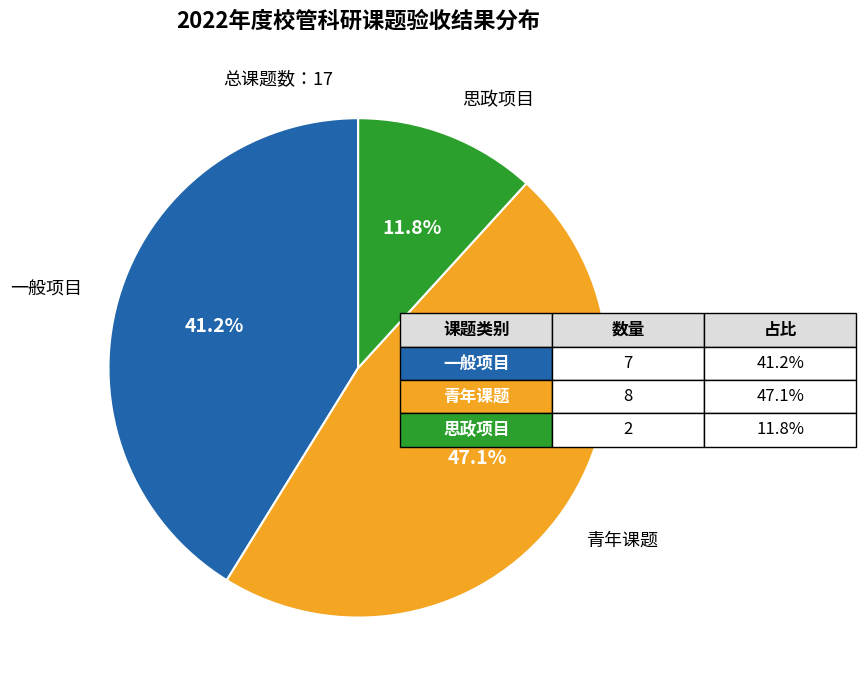

Is there a majority slice in this chart?

No